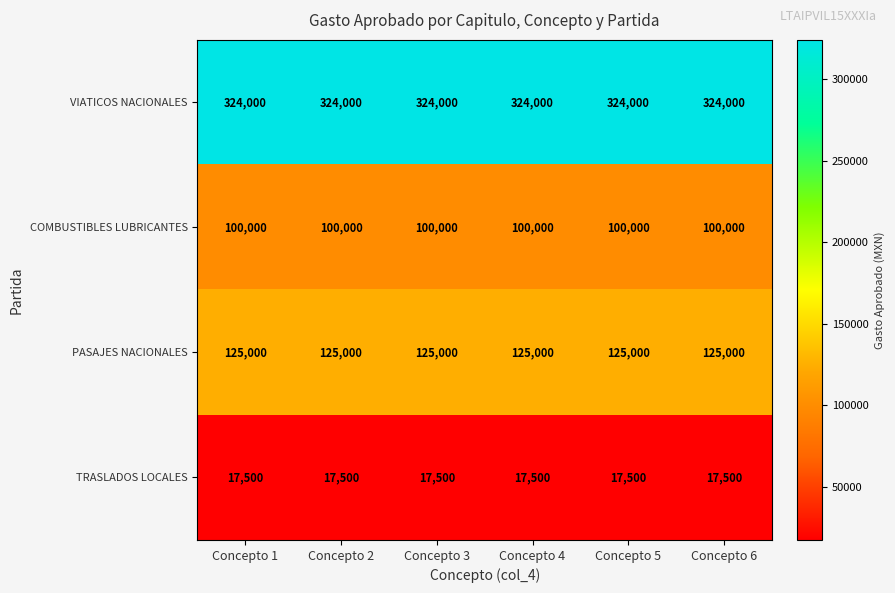

What is the total value across all series at Concepto 6?

566500